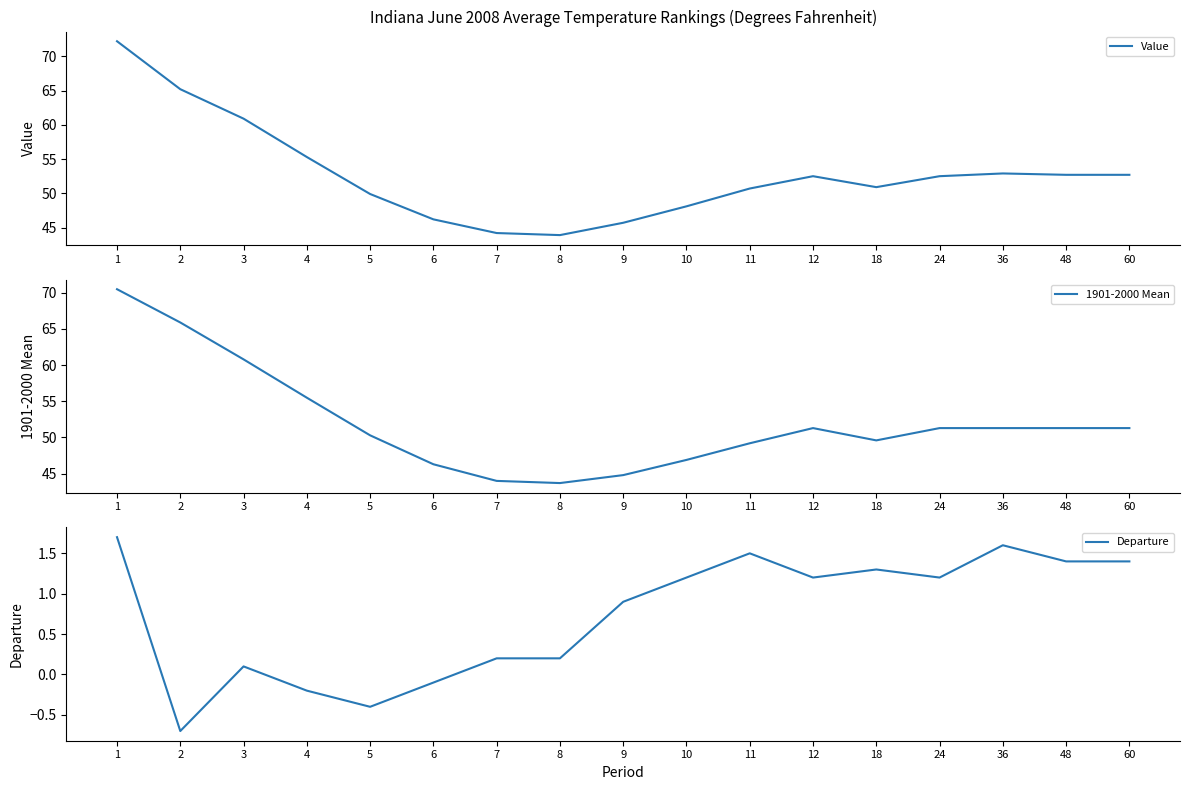

Which series has the widest spread of values?

Value